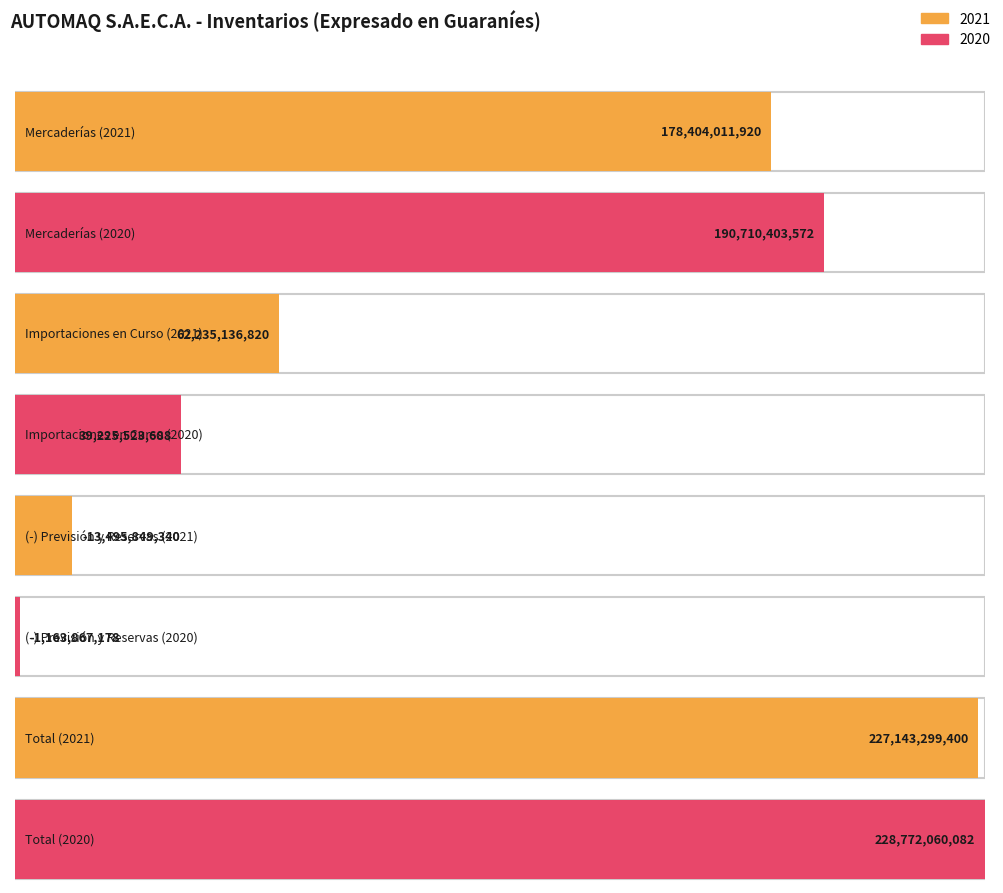

Where is 2020 nearest to the value 113804096452?

Importaciones en Curso